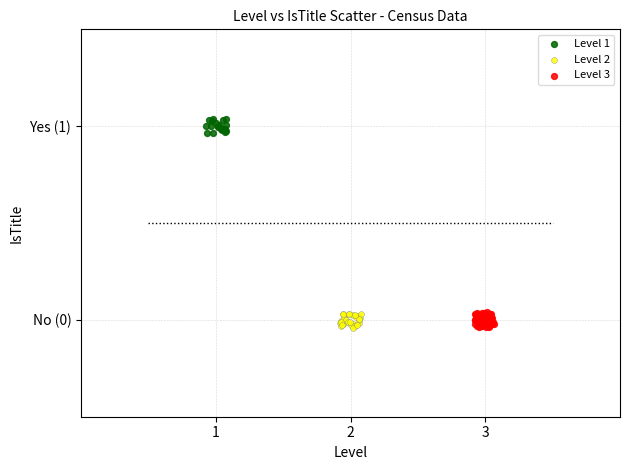

What are all the series names shown in the legend?

Level 1, Level 2, Level 3